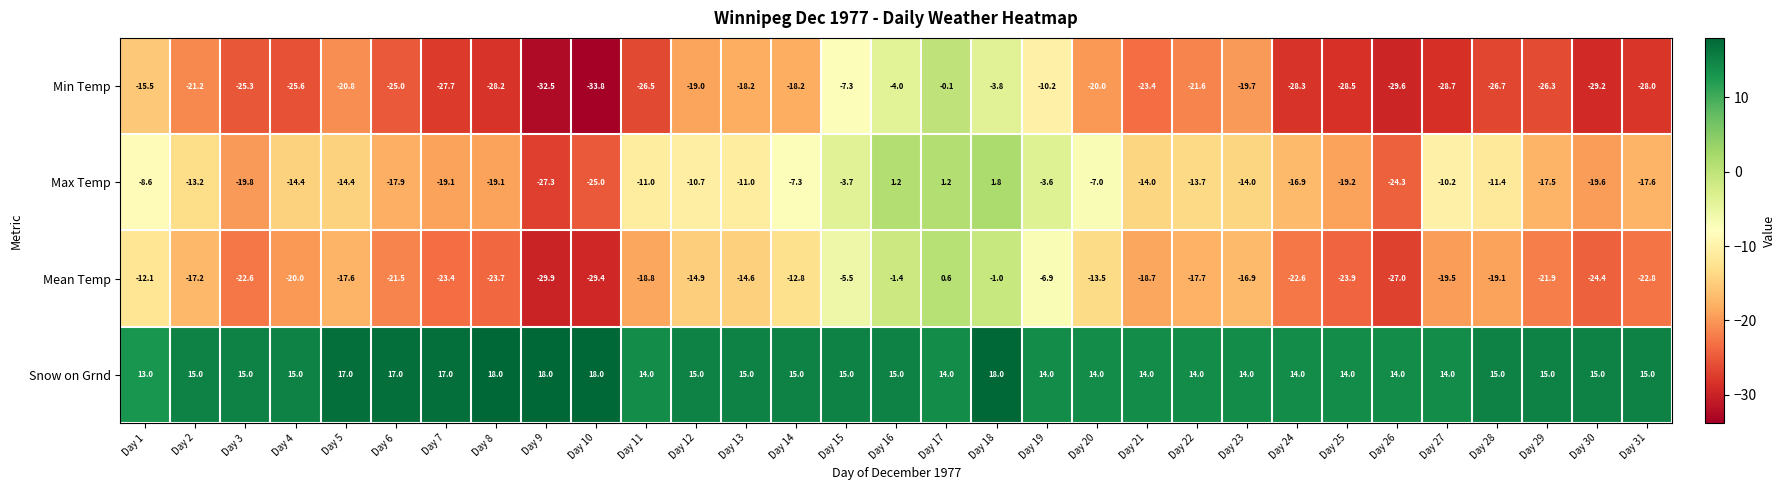

What is the difference between the maximum and second lowest values in the Max Temp series?

26.8